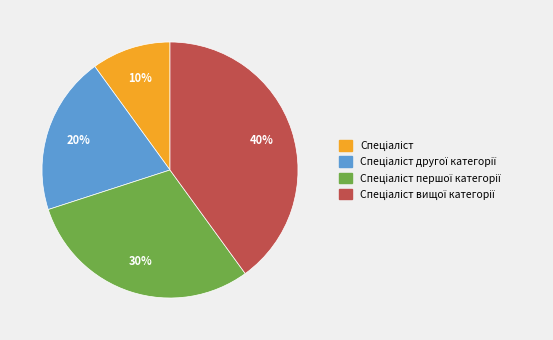

To the nearest percent, what is the difference between the largest and smallest slice percentages?

30%